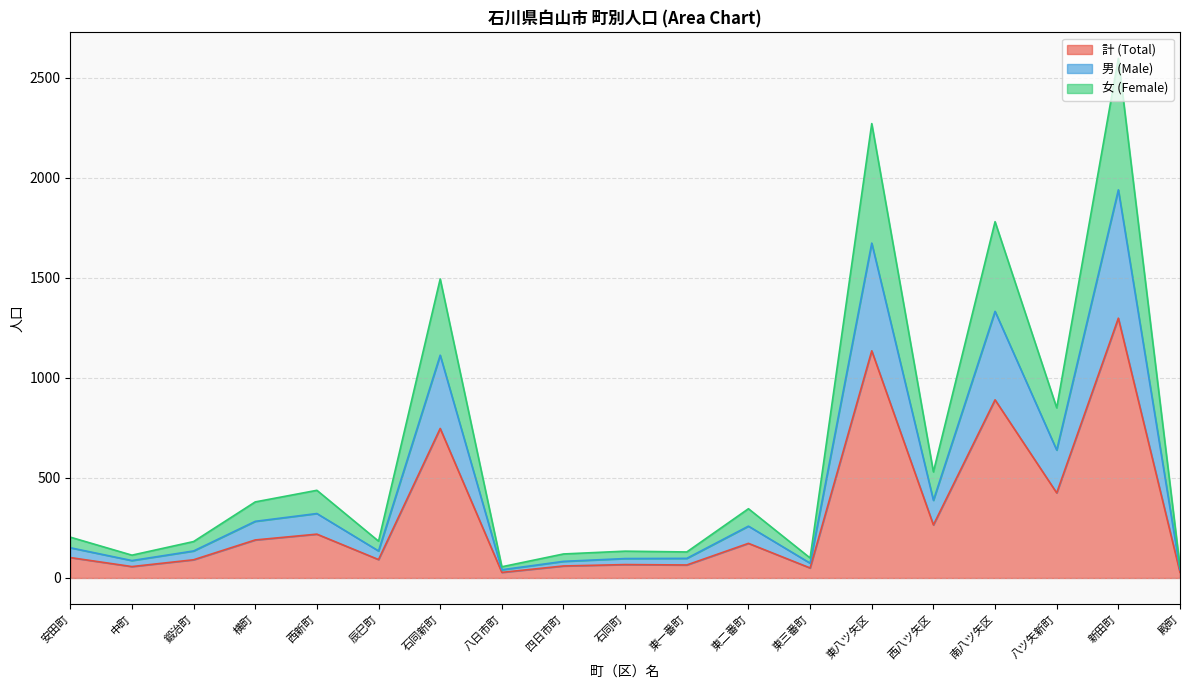

What is the label of the 17th point from the right?

鍛治町